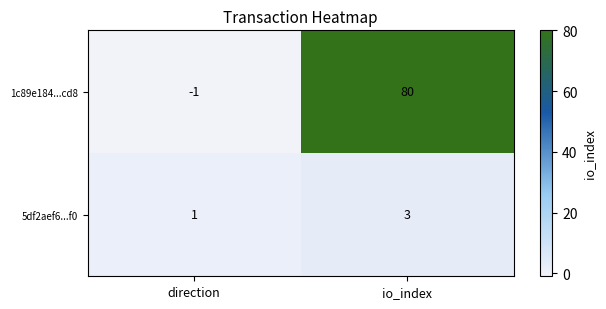

Which label corresponds to the largest value in the chart?

io_index